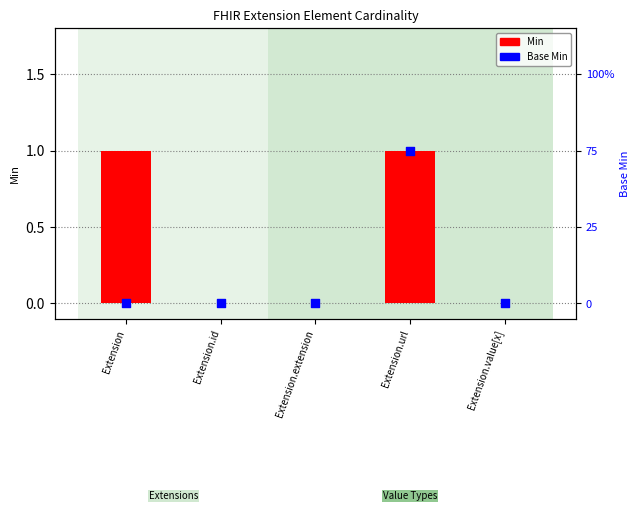

What are all the series names shown in the legend?

Min, Base Min